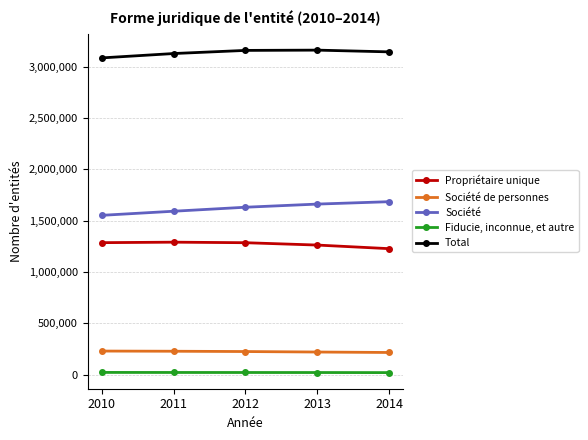

Is the value of Propriétaire unique at 2014 greater than the value of Total at 2010?

No